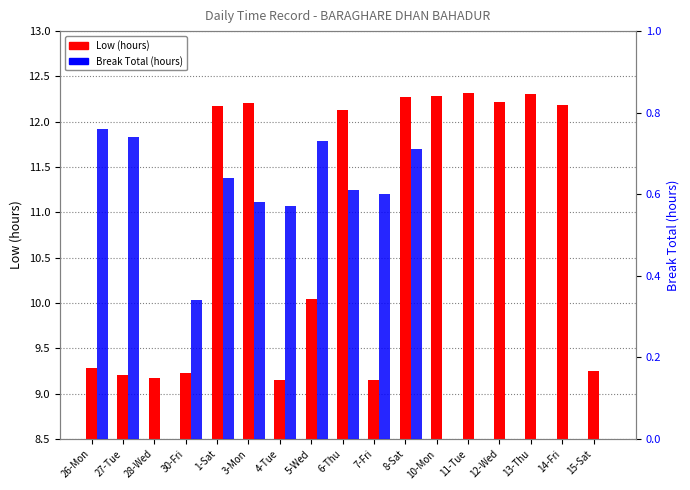

Count the Break Total values in the range 0 to 1.

17